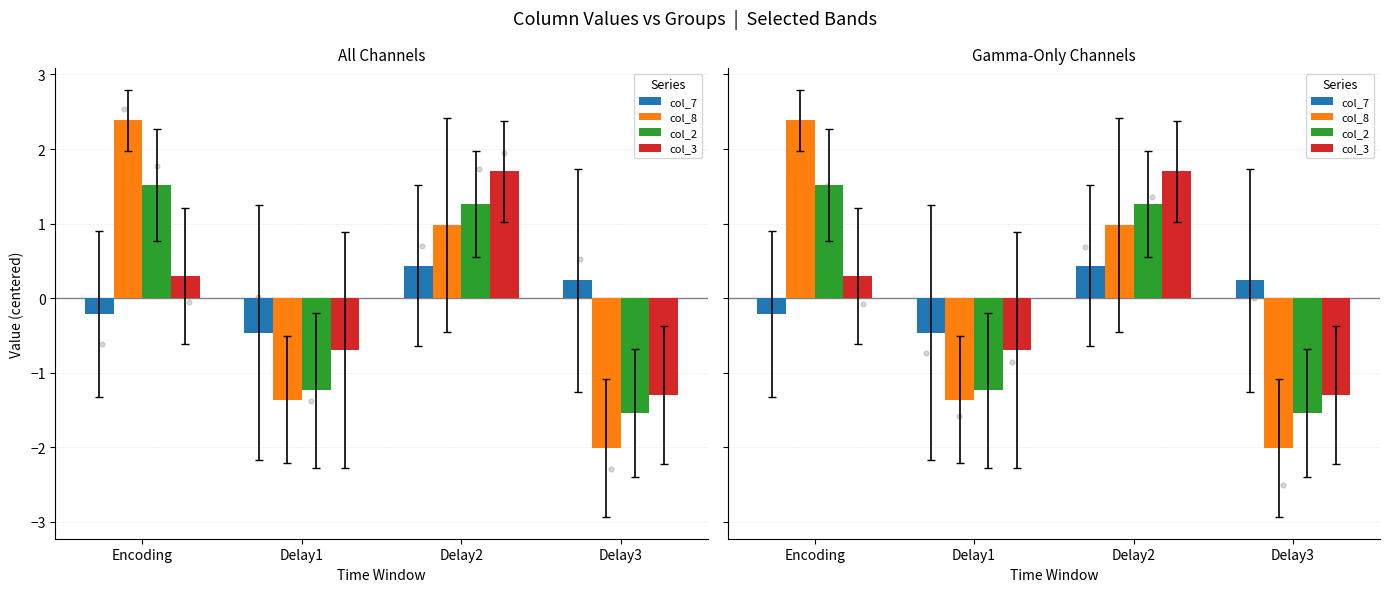

At which category is the sum across all series the highest?

Delay2